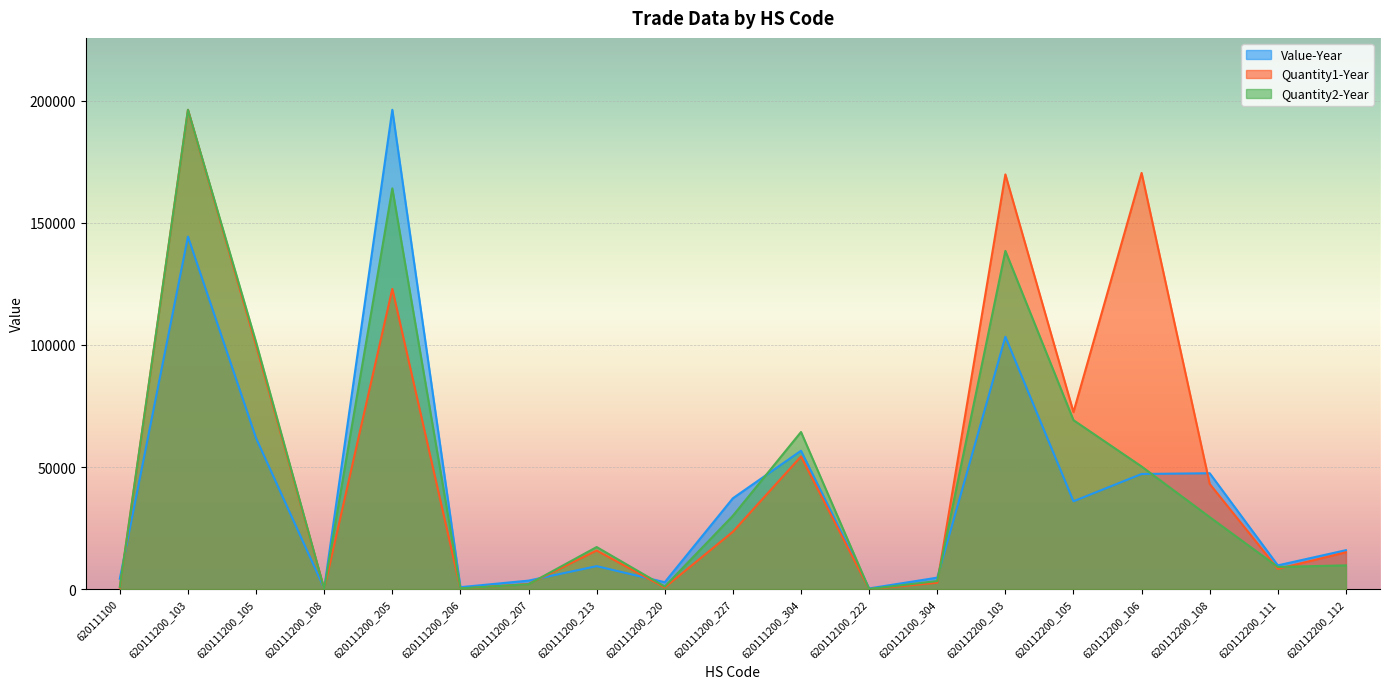

The value of Value-Year at 620111200_205 is 322461.6. True or false?

False